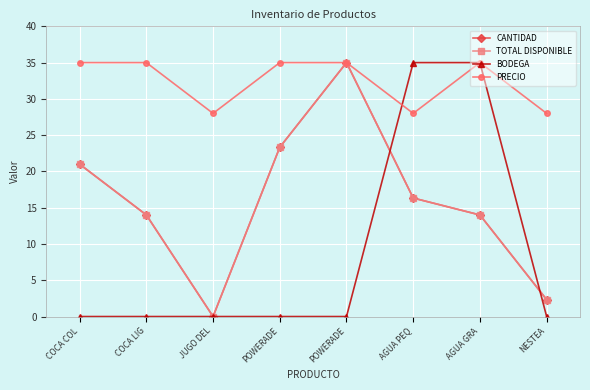

What is the sum of the PRECIO values at POWERADE and NESTEA?

63.0